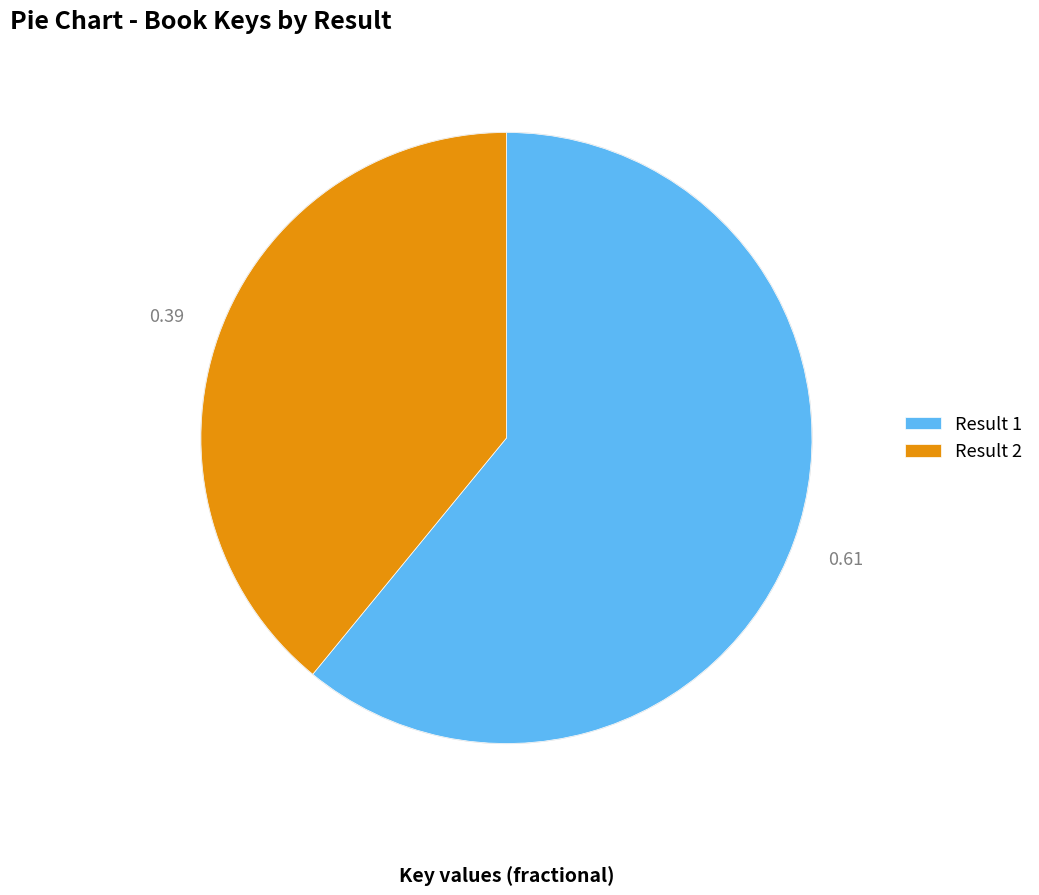

Count the number of slices in the pie.

2